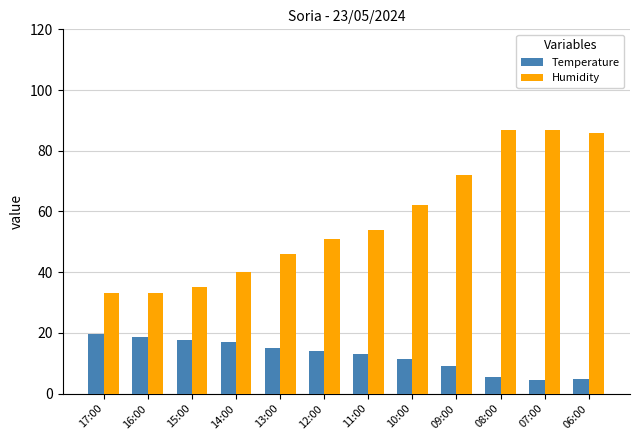

Rank the series at 17:00 from highest to lowest value.

Humidity, Temperature